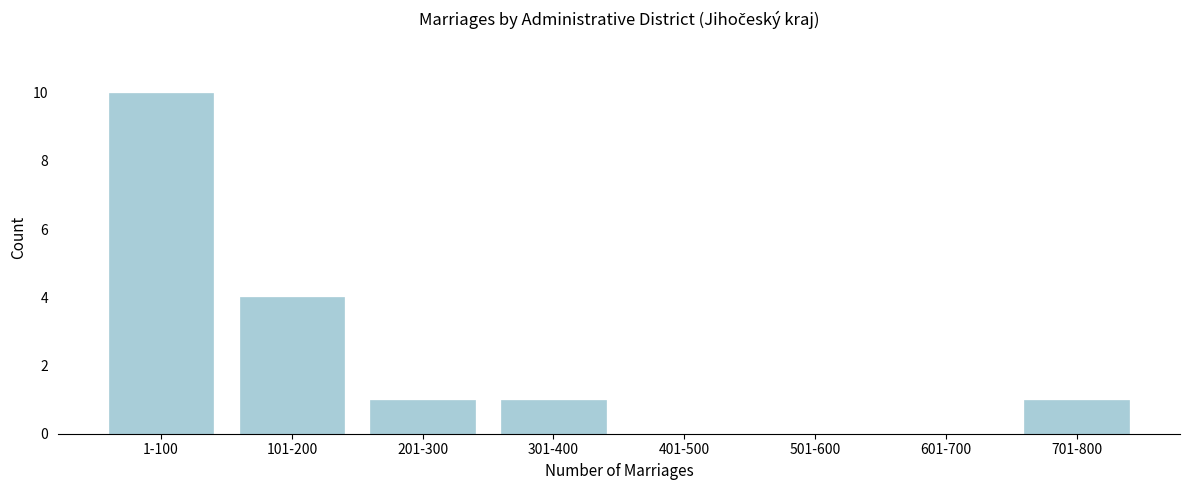

Reading left to right, list all the values displayed in this chart.

1-100=10	101-200=4	201-300=1	301-400=1	401-500=0	501-600=0	601-700=0	701-800=1